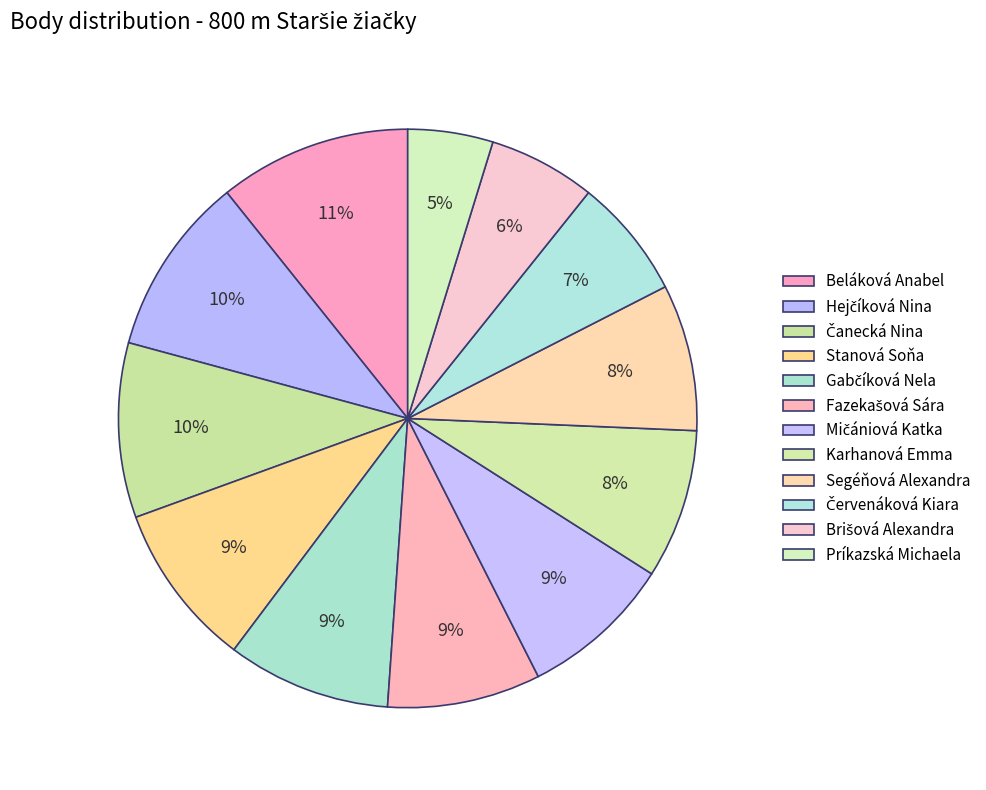

Count the number of slices in the pie.

12